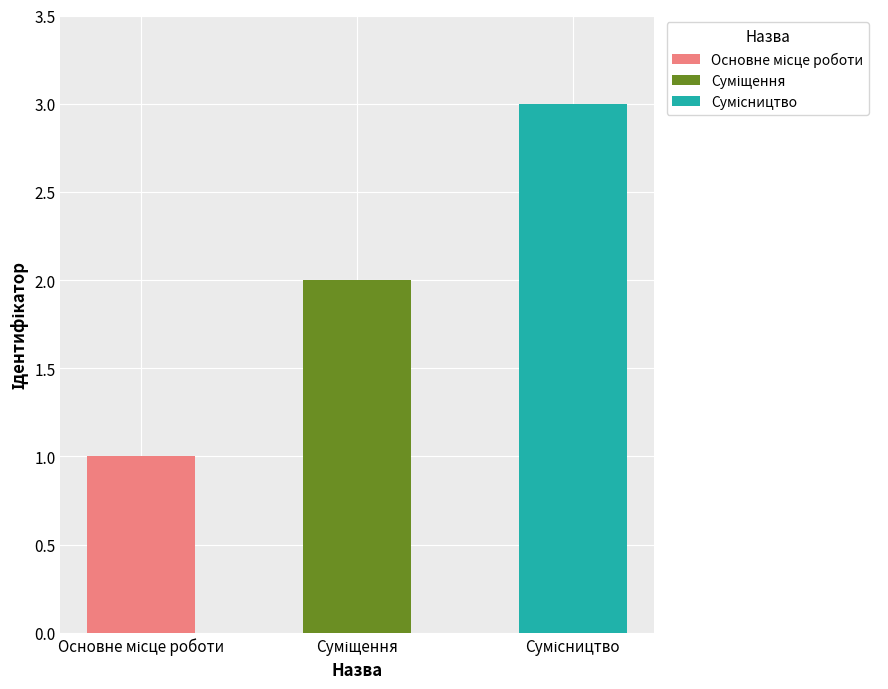

List the labels in order of value, largest first.

Сумісництво, Суміщення, Основне місце роботи